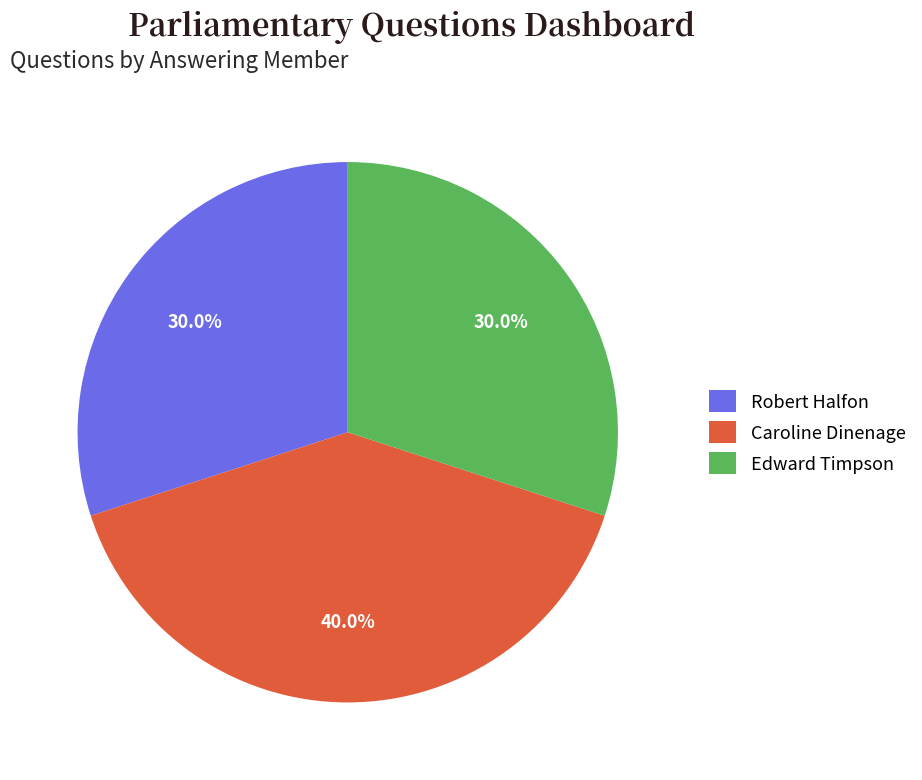

Which category has the biggest portion of the pie?

Caroline Dinenage